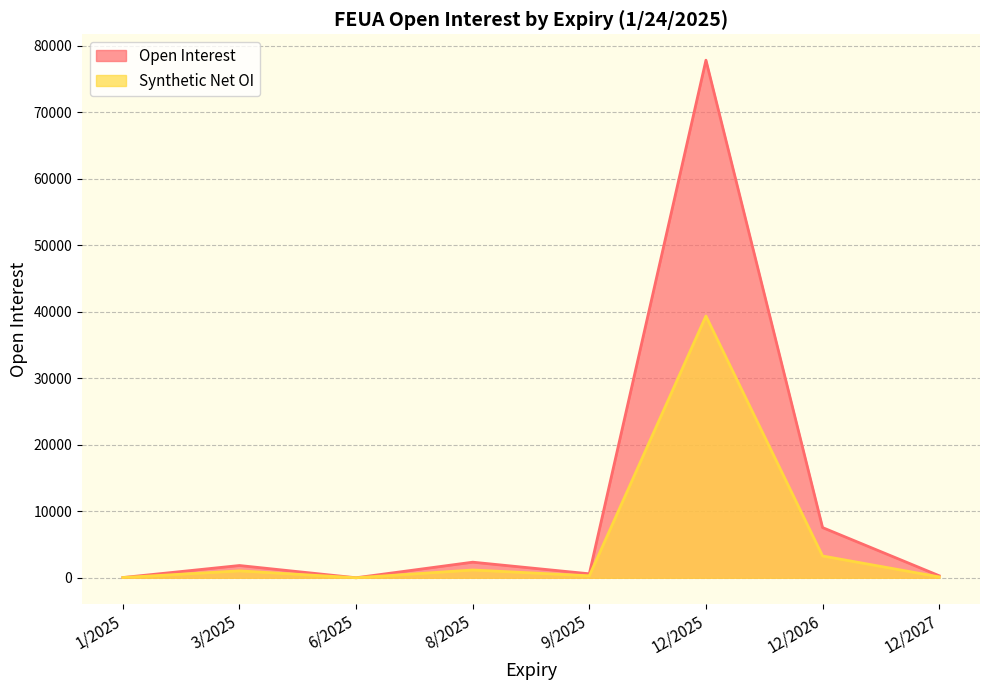

True or false: Open Interest and Synthetic Net OI intersect in this chart.

False